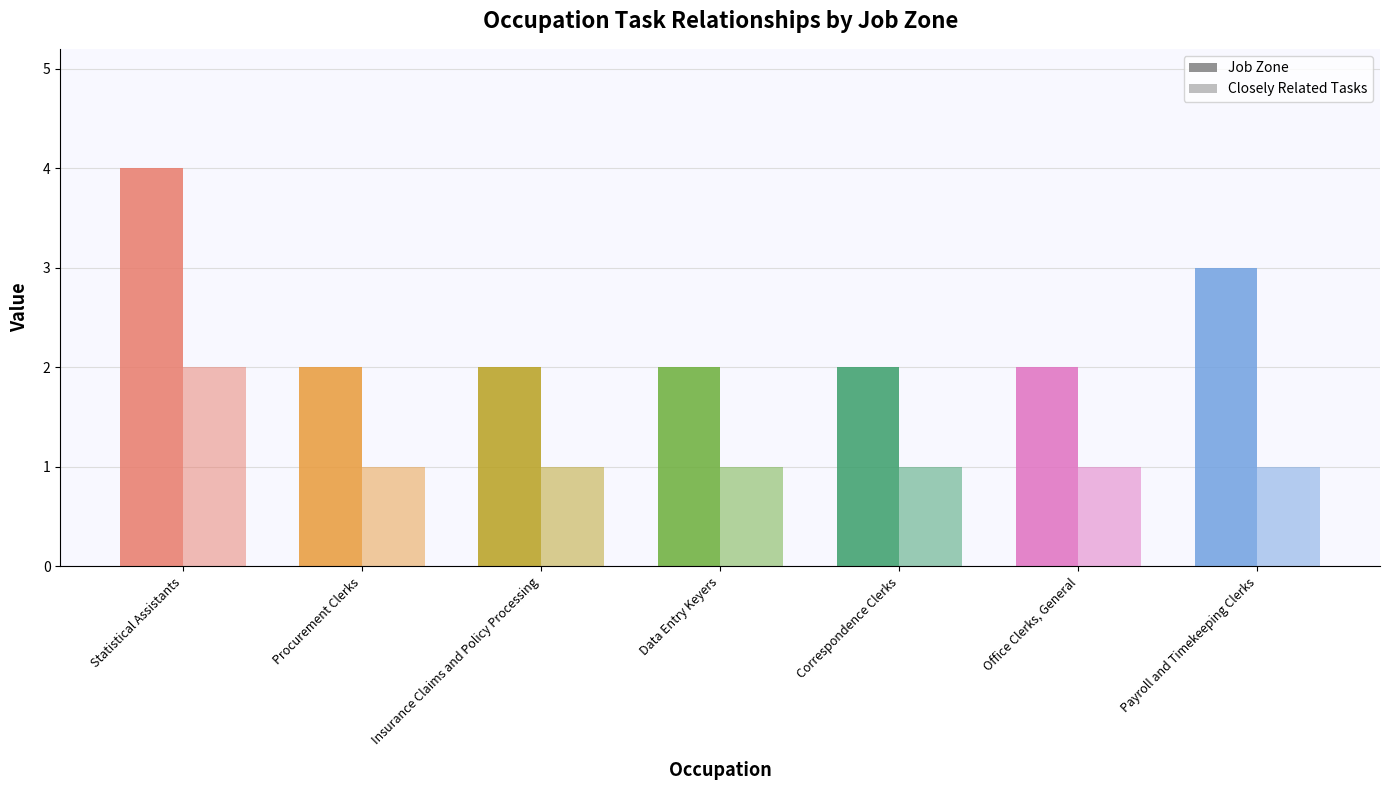

What is the value of the Job Zone bar at the 4th from the left?

2